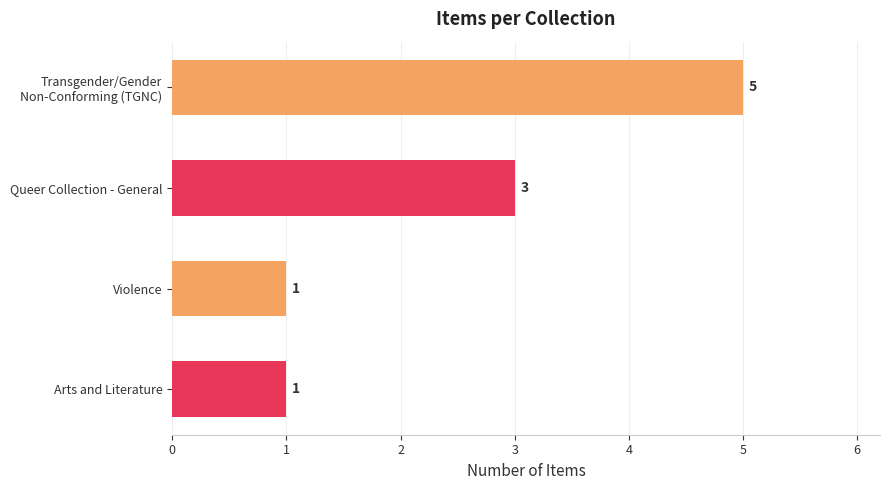

The value at Arts and Literature is 1. True or false?

True